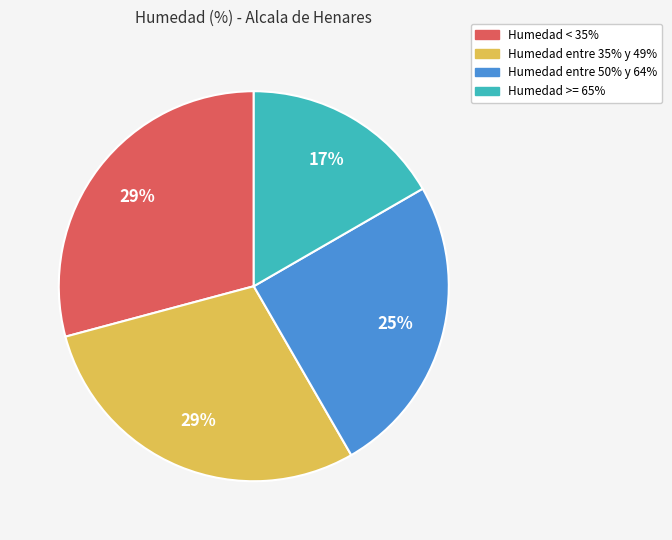

To the nearest percent, what is the average slice percentage?

25%